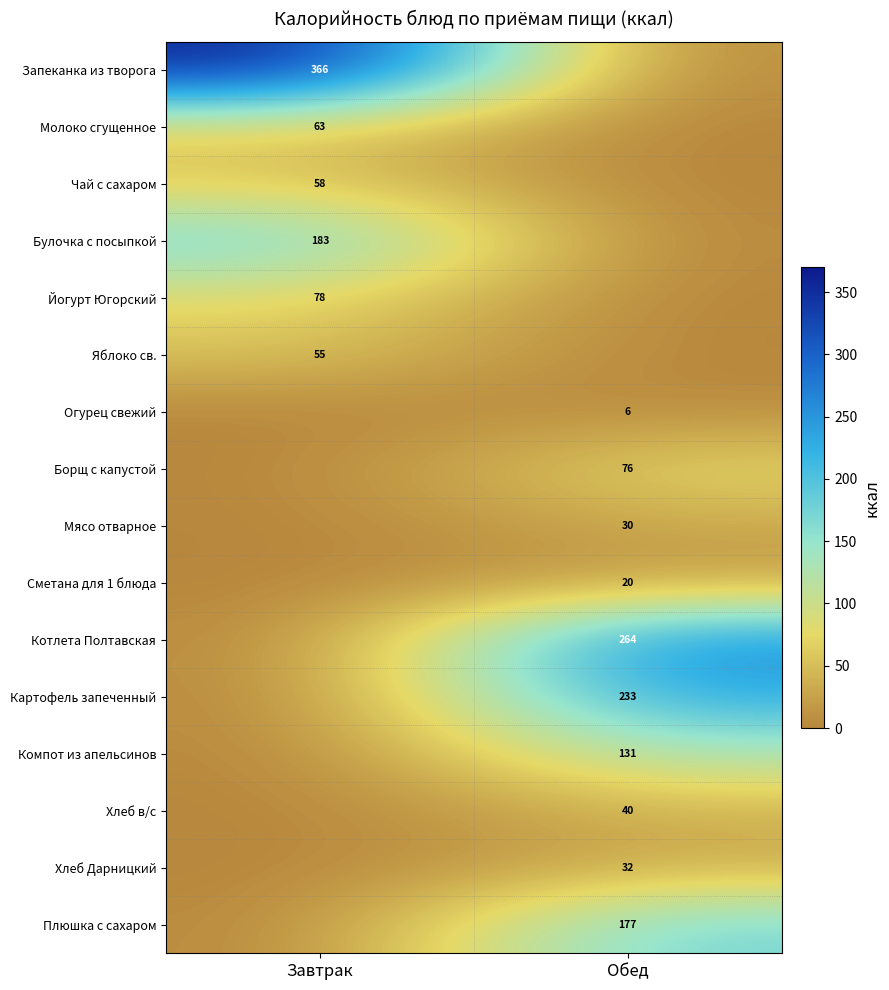

Count the number of data series in this chart.

16